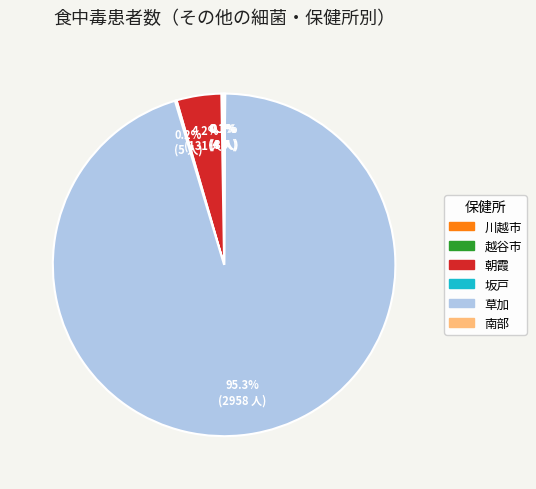

Does any single category account for the majority?

Yes